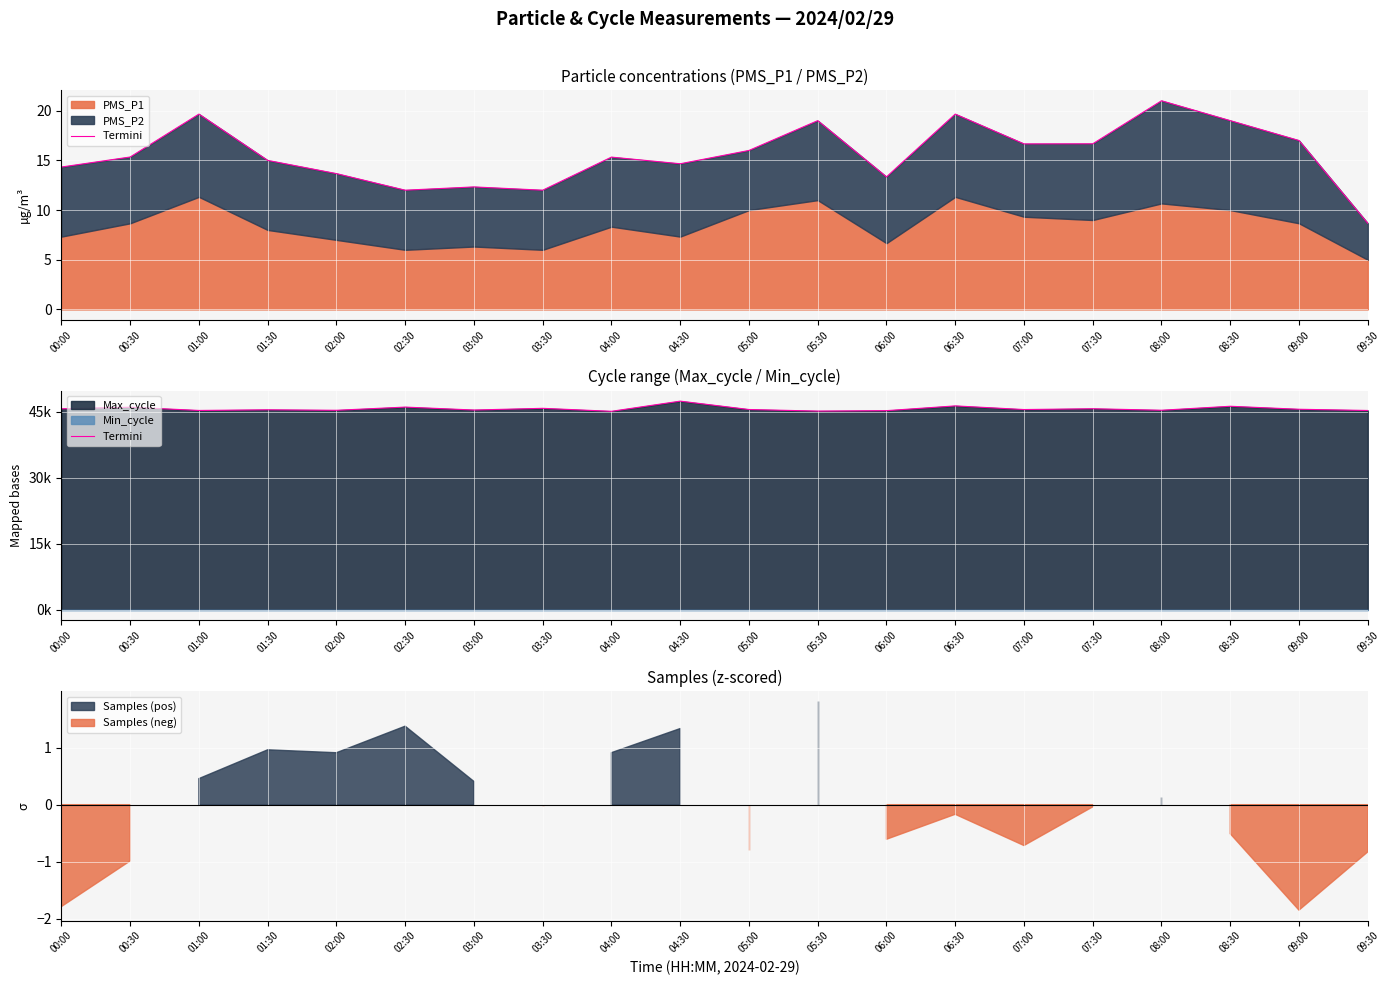

The value at 09:00 is 31863. True or false?

False